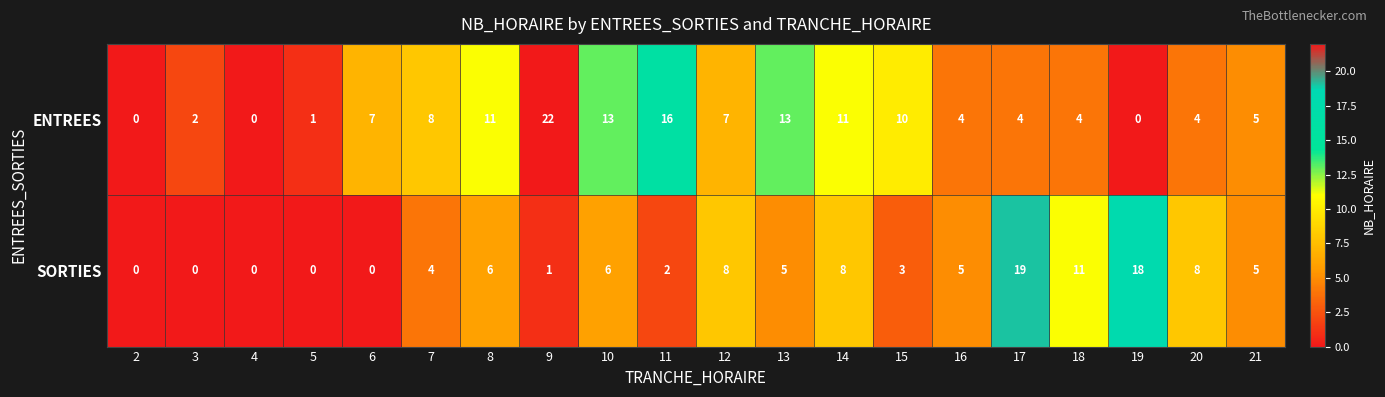

The value of SORTIES at 18 is 11. True or false?

True